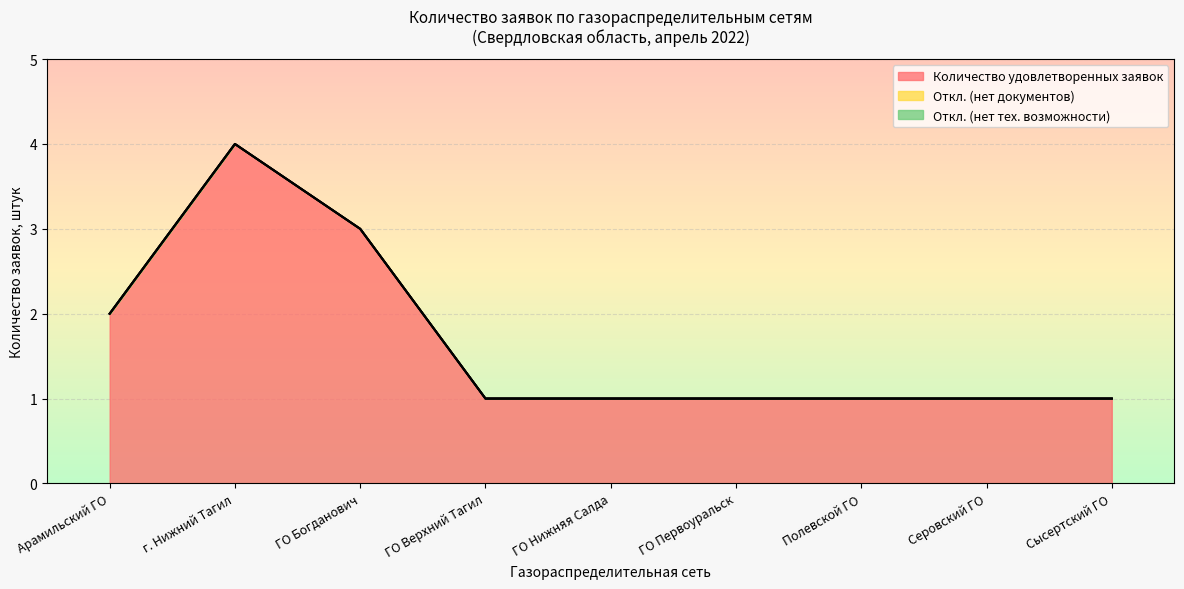

True or false: Откл. (нет тех. возможности) and Откл. (нет документов) cross at least once.

False